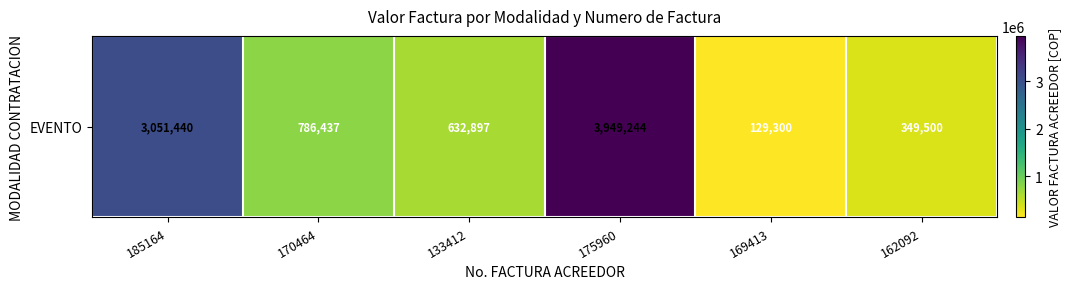

What is the sum of all values?

8898818